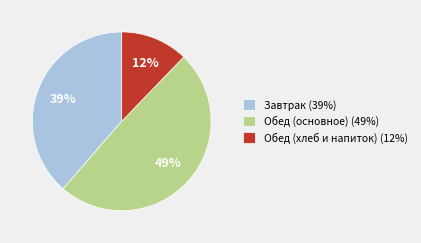

Is there a majority slice in this chart?

No